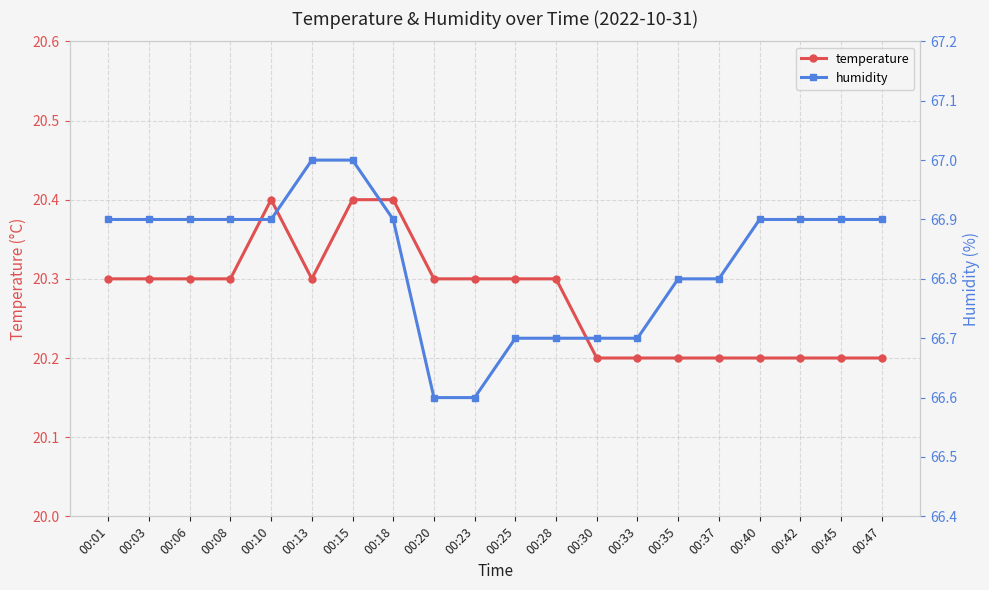

At which label does humidity reach its peak?

00:13